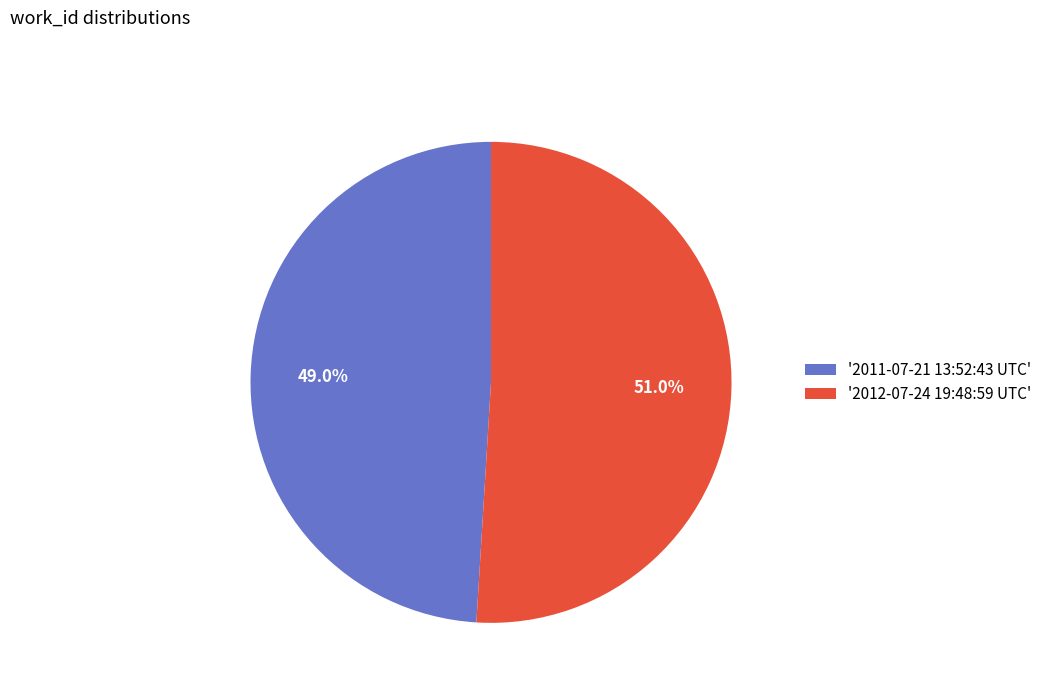

Which slice is the smallest?

'2011-07-21 13:52:43 UTC'